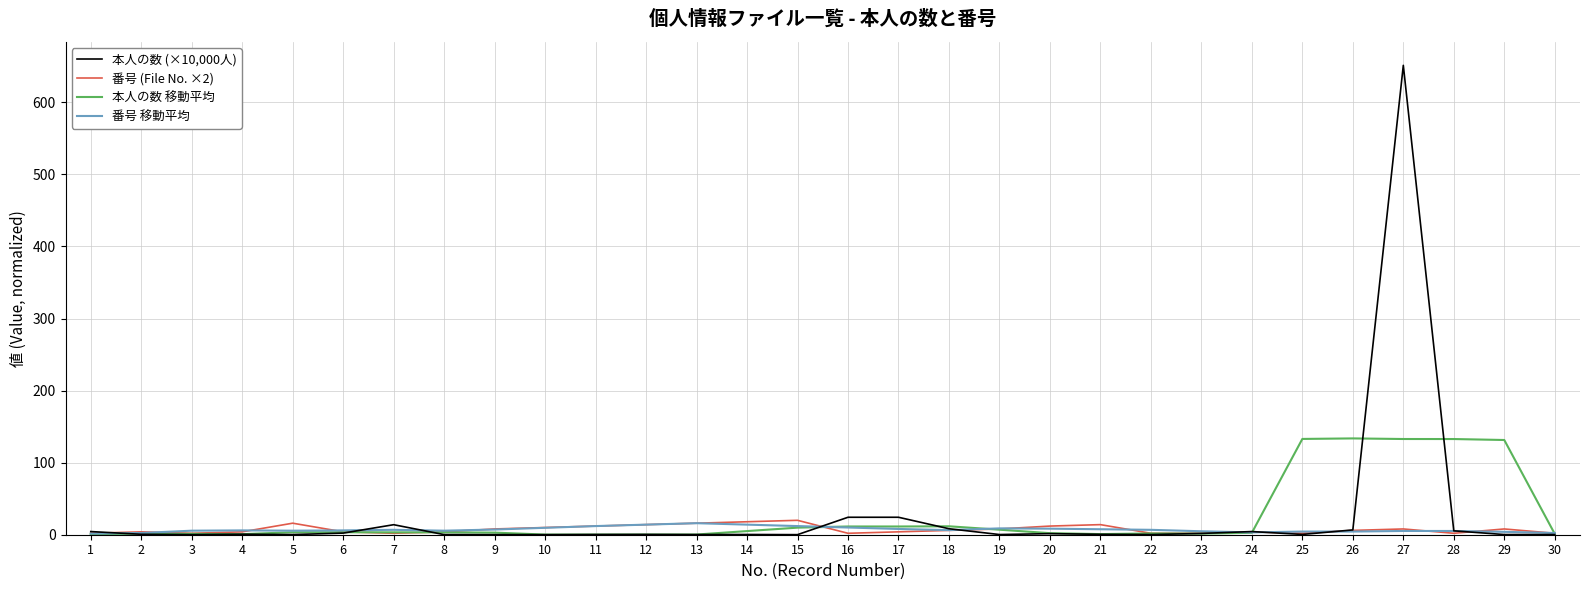

Does the chart have visible grid lines?

Yes